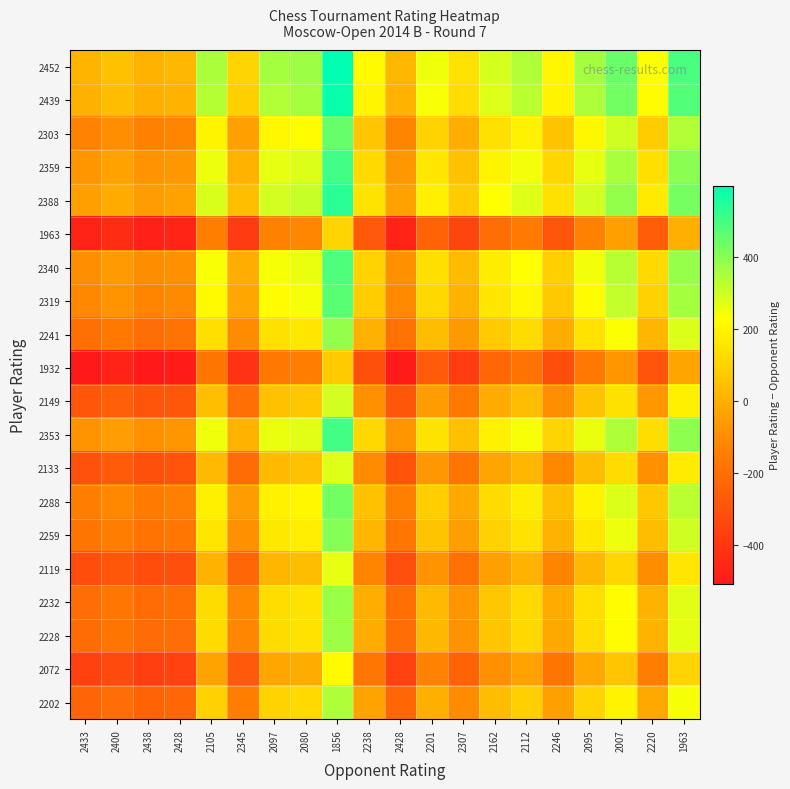

Reading left to right, extract all data points from this chart.

2452: 2433=19	2400=52	2438=14	2428=24	2105=347	2345=107	2097=355	2080=372	1856=596	2238=214	2428=24	2201=251	2307=145	2162=290	2112=340	2246=206	2095=357	2007=445	2220=232	1963=489
2439: 2433=6	2400=39	2438=1	2428=11	2105=334	2345=94	2097=342	2080=359	1856=583	2238=201	2428=11	2201=238	2307=132	2162=277	2112=327	2246=193	2095=344	2007=432	2220=219	1963=476
2303: 2433=-130	2400=-97	2438=-135	2428=-125	2105=198	2345=-42	2097=206	2080=223	1856=447	2238=65	2428=-125	2201=102	2307=-4	2162=141	2112=191	2246=57	2095=208	2007=296	2220=83	1963=340
2359: 2433=-74	2400=-41	2438=-79	2428=-69	2105=254	2345=14	2097=262	2080=279	1856=503	2238=121	2428=-69	2201=158	2307=52	2162=197	2112=247	2246=113	2095=264	2007=352	2220=139	1963=396
2388: 2433=-45	2400=-12	2438=-50	2428=-40	2105=283	2345=43	2097=291	2080=308	1856=532	2238=150	2428=-40	2201=187	2307=81	2162=226	2112=276	2246=142	2095=293	2007=381	2220=168	1963=425
1963: 2433=-470	2400=-437	2438=-475	2428=-465	2105=-142	2345=-382	2097=-134	2080=-117	1856=107	2238=-275	2428=-465	2201=-238	2307=-344	2162=-199	2112=-149	2246=-283	2095=-132	2007=-44	2220=-257	1963=0
2340: 2433=-93	2400=-60	2438=-98	2428=-88	2105=235	2345=-5	2097=243	2080=260	1856=484	2238=102	2428=-88	2201=139	2307=33	2162=178	2112=228	2246=94	2095=245	2007=333	2220=120	1963=377
2319: 2433=-114	2400=-81	2438=-119	2428=-109	2105=214	2345=-26	2097=222	2080=239	1856=463	2238=81	2428=-109	2201=118	2307=12	2162=157	2112=207	2246=73	2095=224	2007=312	2220=99	1963=356
2241: 2433=-192	2400=-159	2438=-197	2428=-187	2105=136	2345=-104	2097=144	2080=161	1856=385	2238=3	2428=-187	2201=40	2307=-66	2162=79	2112=129	2246=-5	2095=146	2007=234	2220=21	1963=278
1932: 2433=-501	2400=-468	2438=-506	2428=-496	2105=-173	2345=-413	2097=-165	2080=-148	1856=76	2238=-306	2428=-496	2201=-269	2307=-375	2162=-230	2112=-180	2246=-314	2095=-163	2007=-75	2220=-288	1963=-31
2149: 2433=-284	2400=-251	2438=-289	2428=-279	2105=44	2345=-196	2097=52	2080=69	1856=293	2238=-89	2428=-279	2201=-52	2307=-158	2162=-13	2112=37	2246=-97	2095=54	2007=142	2220=-71	1963=186
2353: 2433=-80	2400=-47	2438=-85	2428=-75	2105=248	2345=8	2097=256	2080=273	1856=497	2238=115	2428=-75	2201=152	2307=46	2162=191	2112=241	2246=107	2095=258	2007=346	2220=133	1963=390
2133: 2433=-300	2400=-267	2438=-305	2428=-295	2105=28	2345=-212	2097=36	2080=53	1856=277	2238=-105	2428=-295	2201=-68	2307=-174	2162=-29	2112=21	2246=-113	2095=38	2007=126	2220=-87	1963=170
2288: 2433=-145	2400=-112	2438=-150	2428=-140	2105=183	2345=-57	2097=191	2080=208	1856=432	2238=50	2428=-140	2201=87	2307=-19	2162=126	2112=176	2246=42	2095=193	2007=281	2220=68	1963=325
2259: 2433=-174	2400=-141	2438=-179	2428=-169	2105=154	2345=-86	2097=162	2080=179	1856=403	2238=21	2428=-169	2201=58	2307=-48	2162=97	2112=147	2246=13	2095=164	2007=252	2220=39	1963=296
2119: 2433=-314	2400=-281	2438=-319	2428=-309	2105=14	2345=-226	2097=22	2080=39	1856=263	2238=-119	2428=-309	2201=-82	2307=-188	2162=-43	2112=7	2246=-127	2095=24	2007=112	2220=-101	1963=156
2232: 2433=-201	2400=-168	2438=-206	2428=-196	2105=127	2345=-113	2097=135	2080=152	1856=376	2238=-6	2428=-196	2201=31	2307=-75	2162=70	2112=120	2246=-14	2095=137	2007=225	2220=12	1963=269
2228: 2433=-205	2400=-172	2438=-210	2428=-200	2105=123	2345=-117	2097=131	2080=148	1856=372	2238=-10	2428=-200	2201=27	2307=-79	2162=66	2112=116	2246=-18	2095=133	2007=221	2220=8	1963=265
2072: 2433=-361	2400=-328	2438=-366	2428=-356	2105=-33	2345=-273	2097=-25	2080=-8	1856=216	2238=-166	2428=-356	2201=-129	2307=-235	2162=-90	2112=-40	2246=-174	2095=-23	2007=65	2220=-148	1963=109
2202: 2433=-231	2400=-198	2438=-236	2428=-226	2105=97	2345=-143	2097=105	2080=122	1856=346	2238=-36	2428=-226	2201=1	2307=-105	2162=40	2112=90	2246=-44	2095=107	2007=195	2220=-18	1963=239